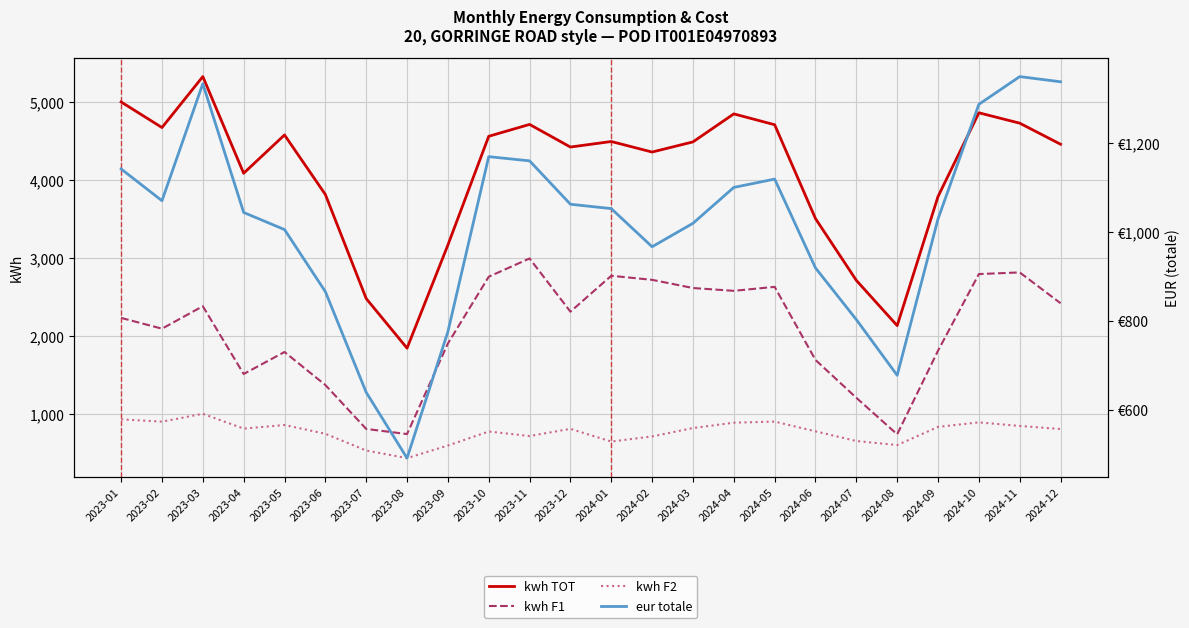

In kwh F2, how many points are higher than both neighbors (excluding endpoints)?

6